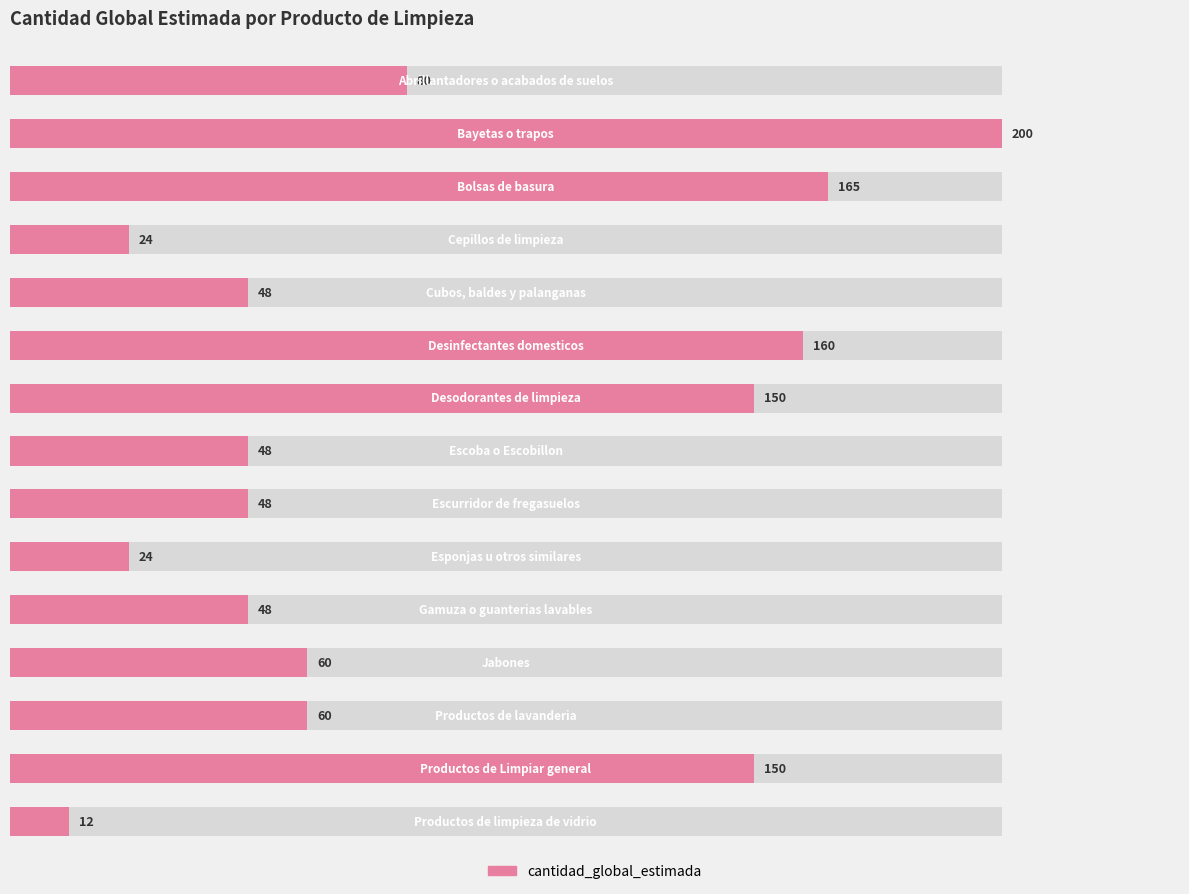

Does the chart contain any negative values?

No